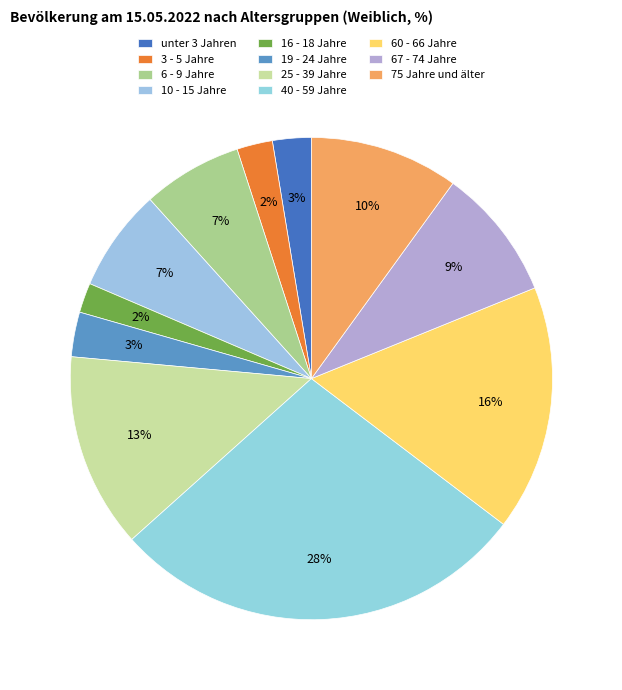

To the nearest percent, what percentage of the pie is 19 - 24 Jahre?

3%